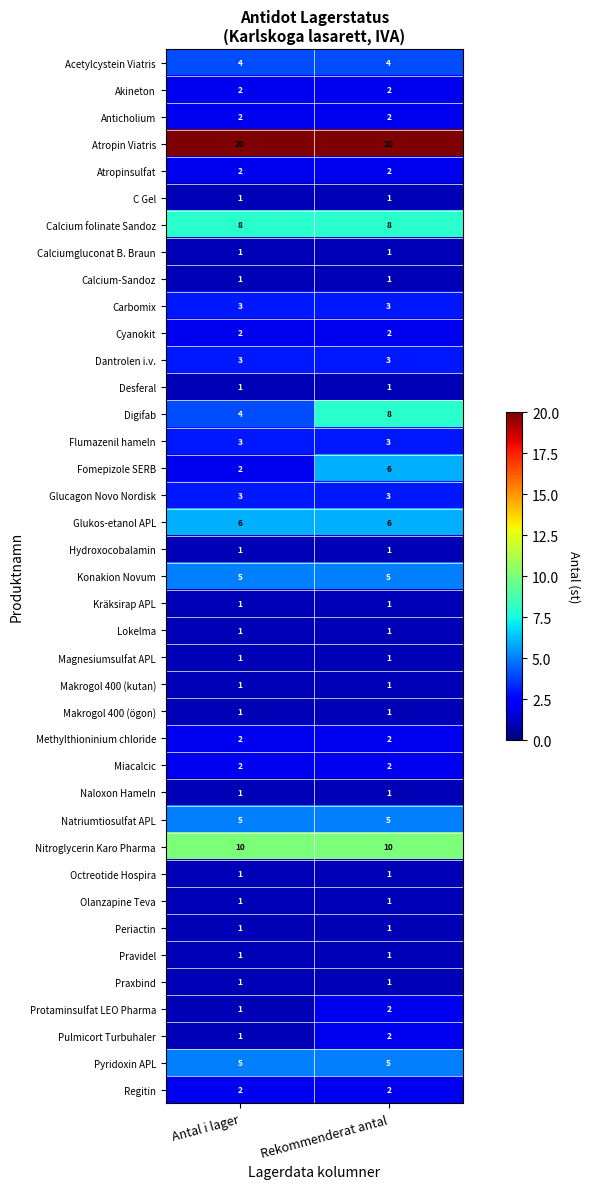

Which series has the largest total across all categories?

Atropin Viatris